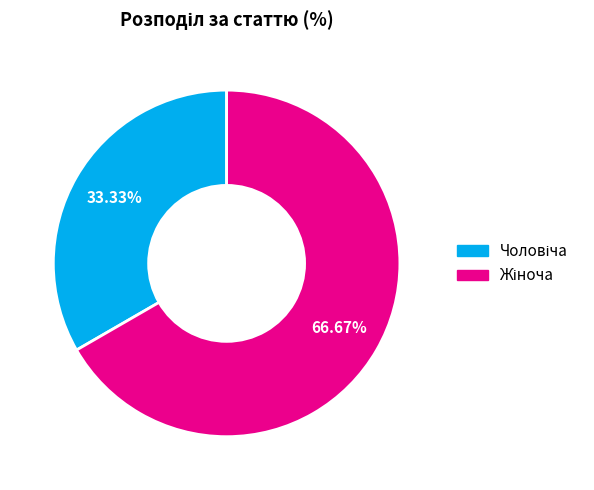

Is there any slice that represents more than half of the pie?

Yes